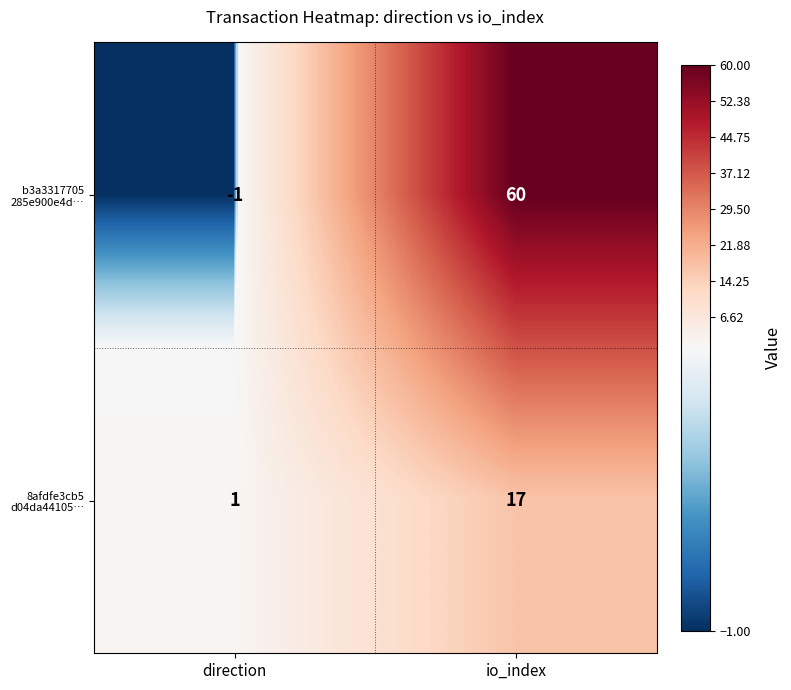

What is the smallest value displayed?

-1